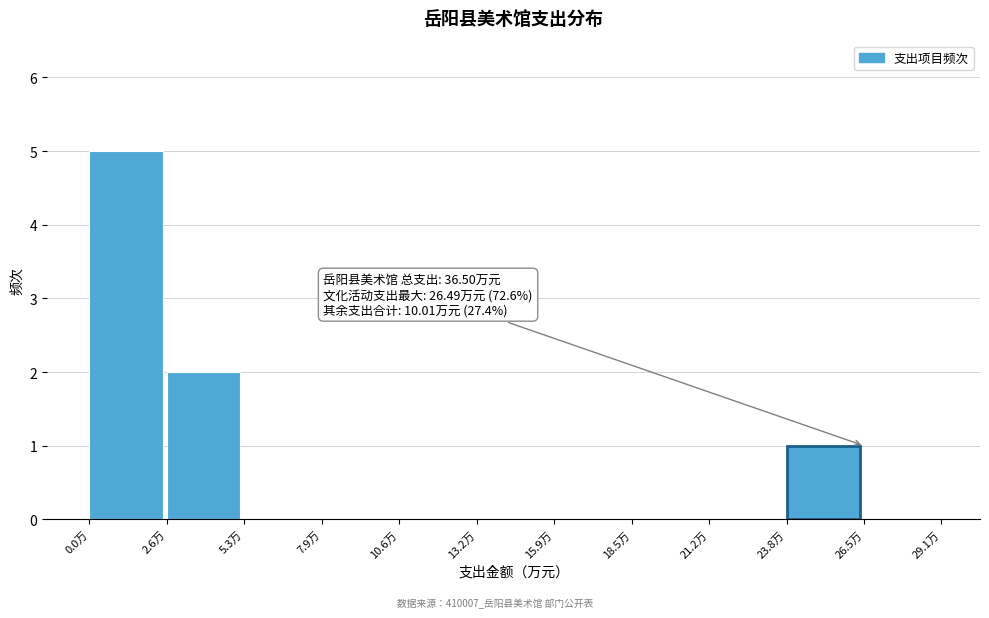

Which range on the x-axis has the tallest bar?

0.0 to 2.5